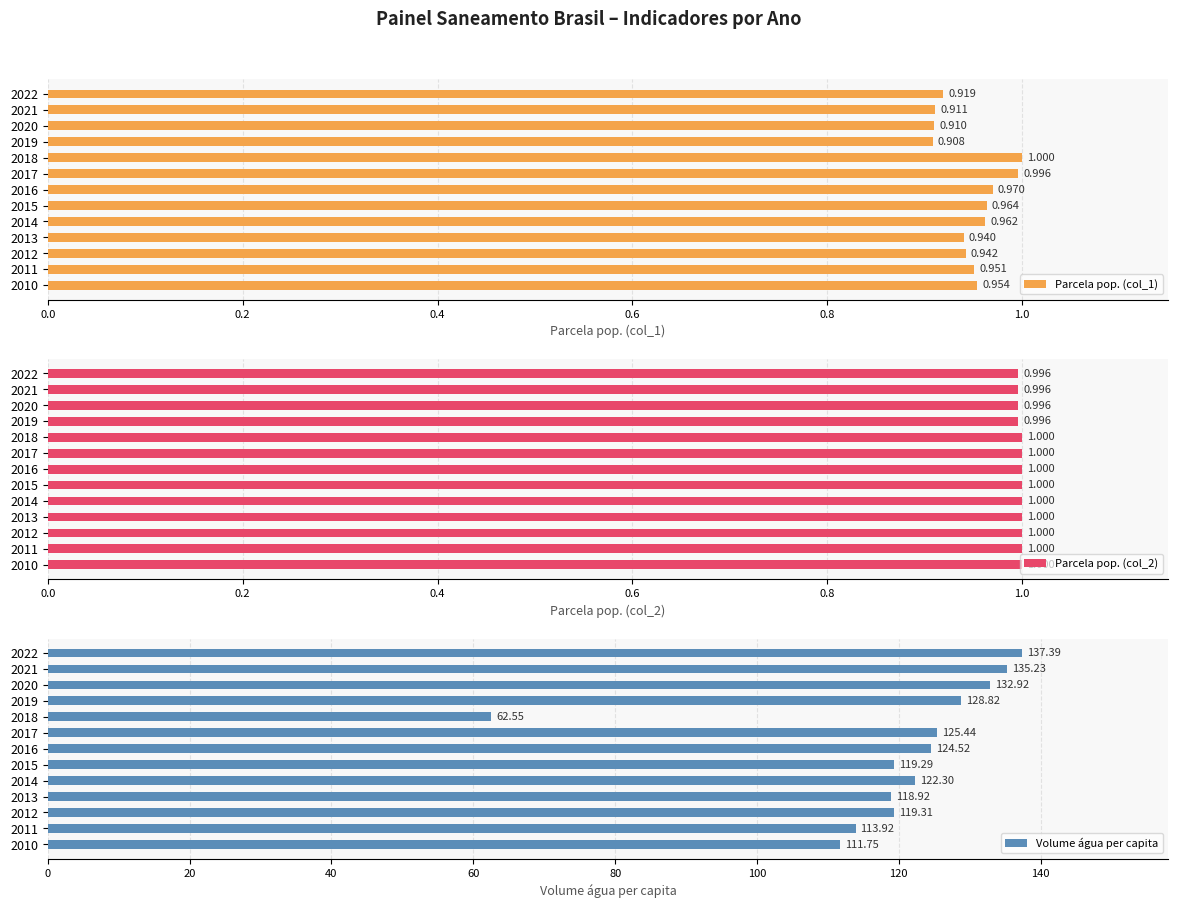

What is the difference between the Volume água per capita values at 2020 and 2016?

8.4